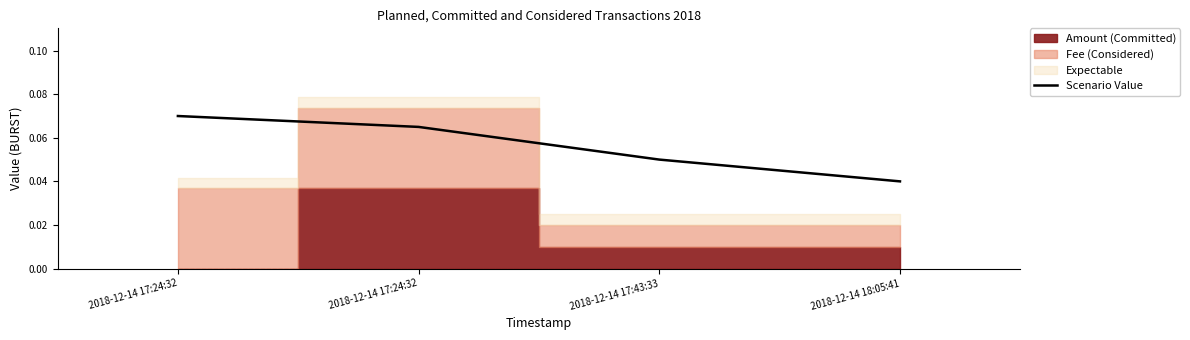

Reading right to left, extract all data points from this chart.

2018-12-14 18:05:41=0.0	2018-12-14 17:43:33=0.1	2018-12-14 17:24:32=0.1	2018-12-14 17:24:32=0.1